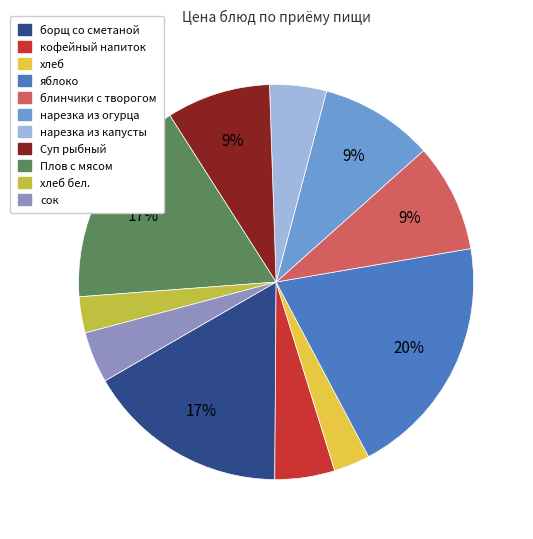

Is нарезка из капусты the majority of the pie?

No